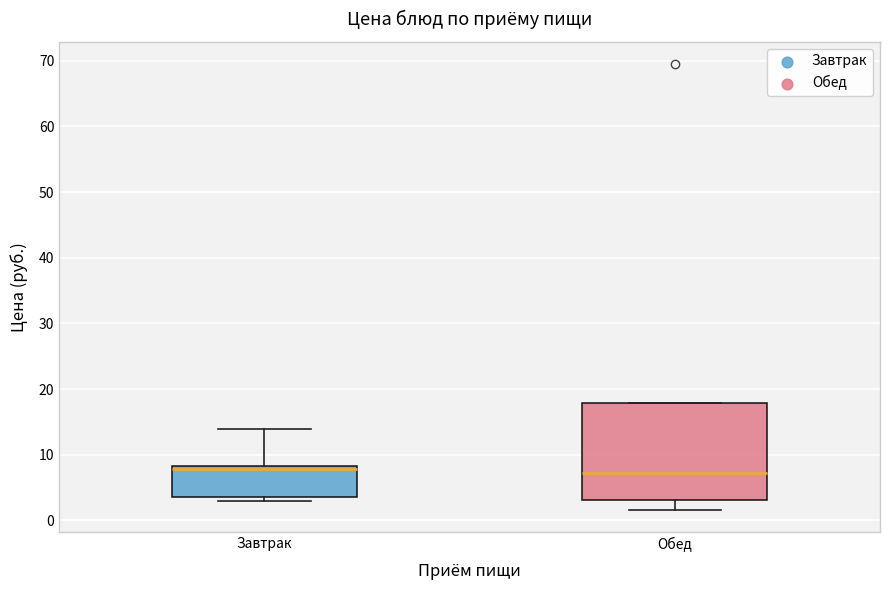

Reading left to right, transcribe this box plot: for each box, give where its median line is, the range the box spans, and where its two whiskers end, as read against the y-axis. The values are not printed on the chart, so give them approximately, as read against the axis.

Завтрак: median 8 (just below the box's upper edge), box 4 to 8, whiskers 3 to 14
Обед: median 7, box 3 to 18, whiskers 2 to 18